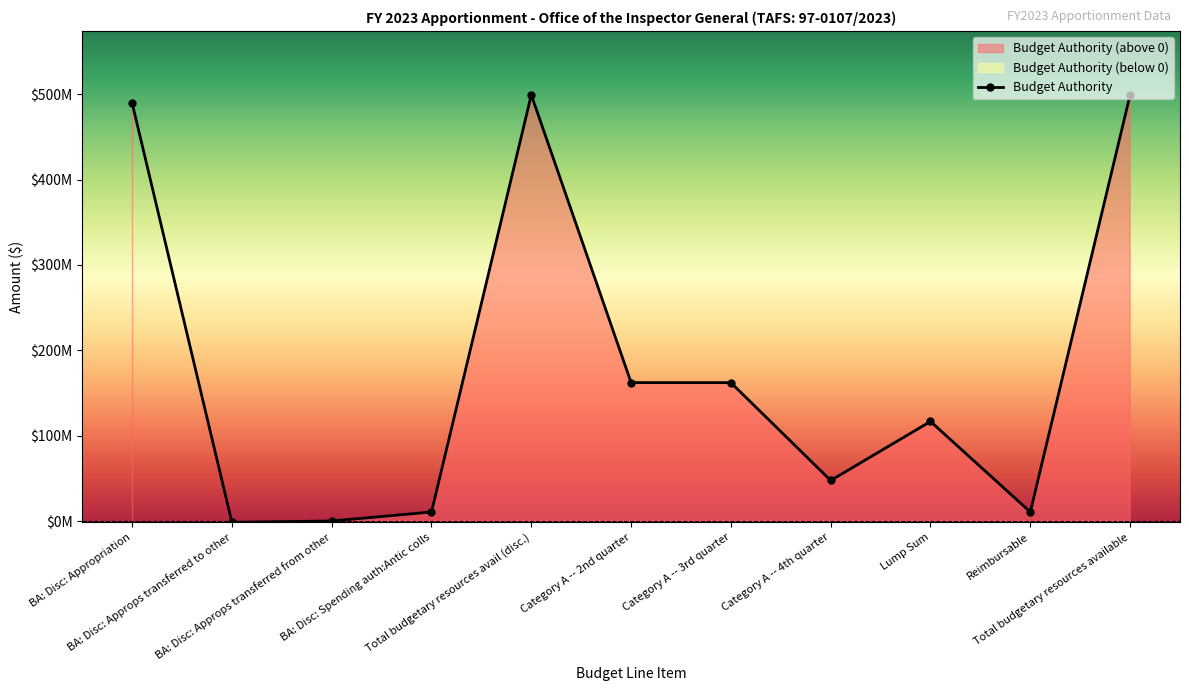

The chart shows a value of 303618562 at BA: Disc: Appropriation. True or false?

False